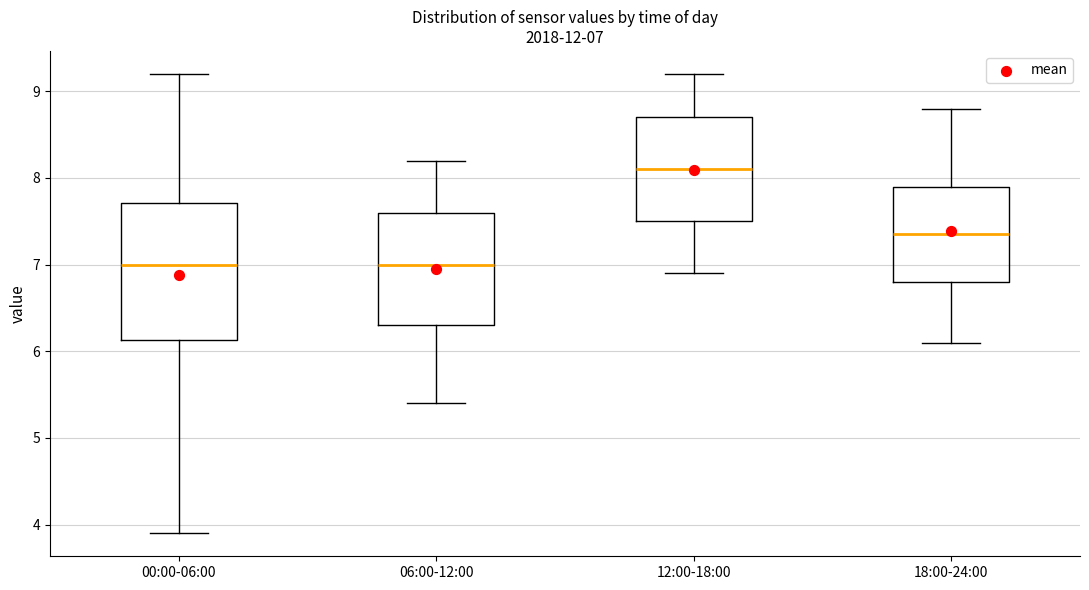

Comparing the boxes themselves (not the whiskers), which one is the tallest?

00:00-06:00